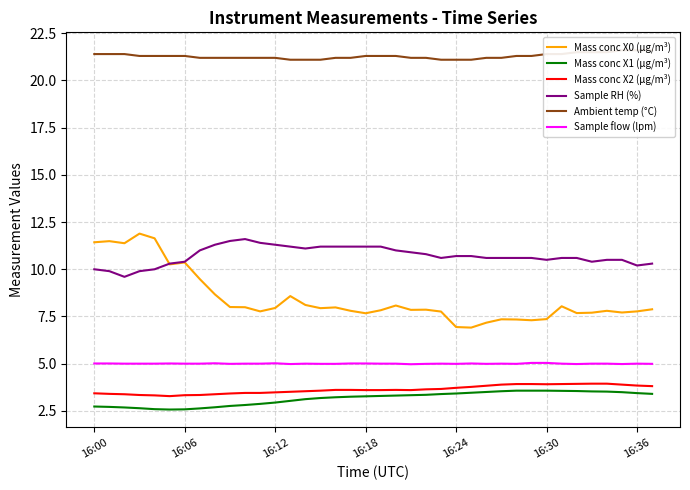

In Sample flow (lpm), how many points are higher than both neighbors (excluding endpoints)?

8